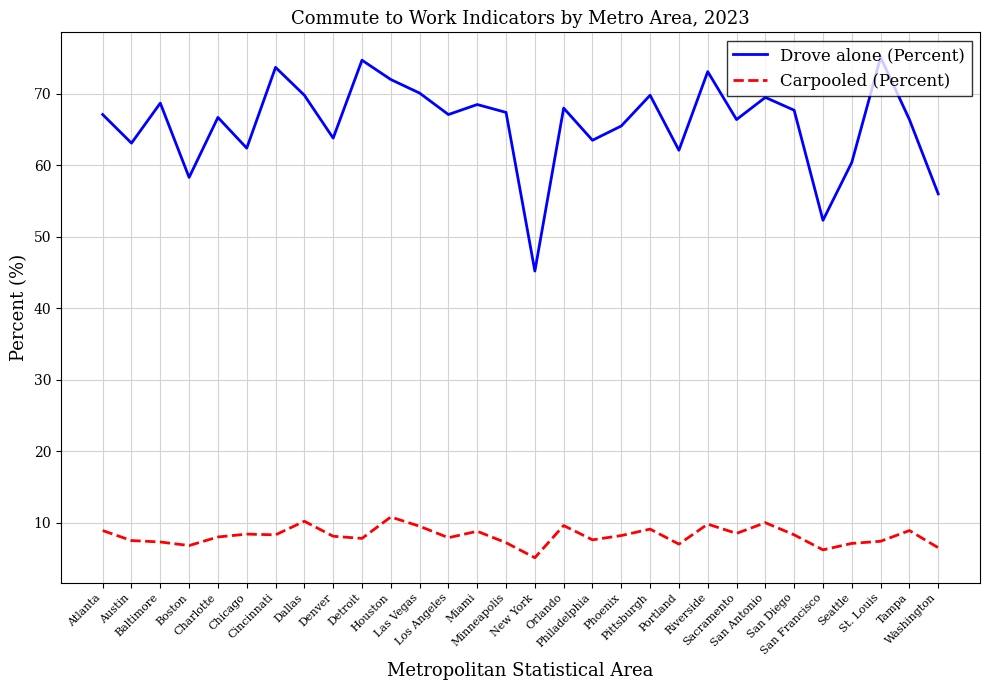

What is the difference between the maximum and minimum values in the Carpooled (Percent) series?

5.7